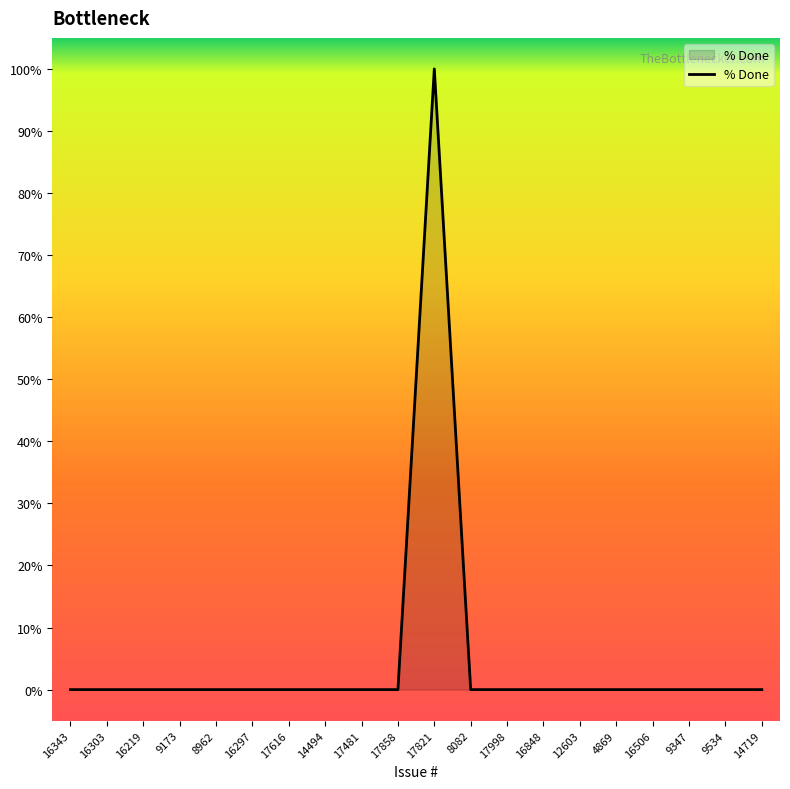

What is the difference between the maximum and minimum values?

100